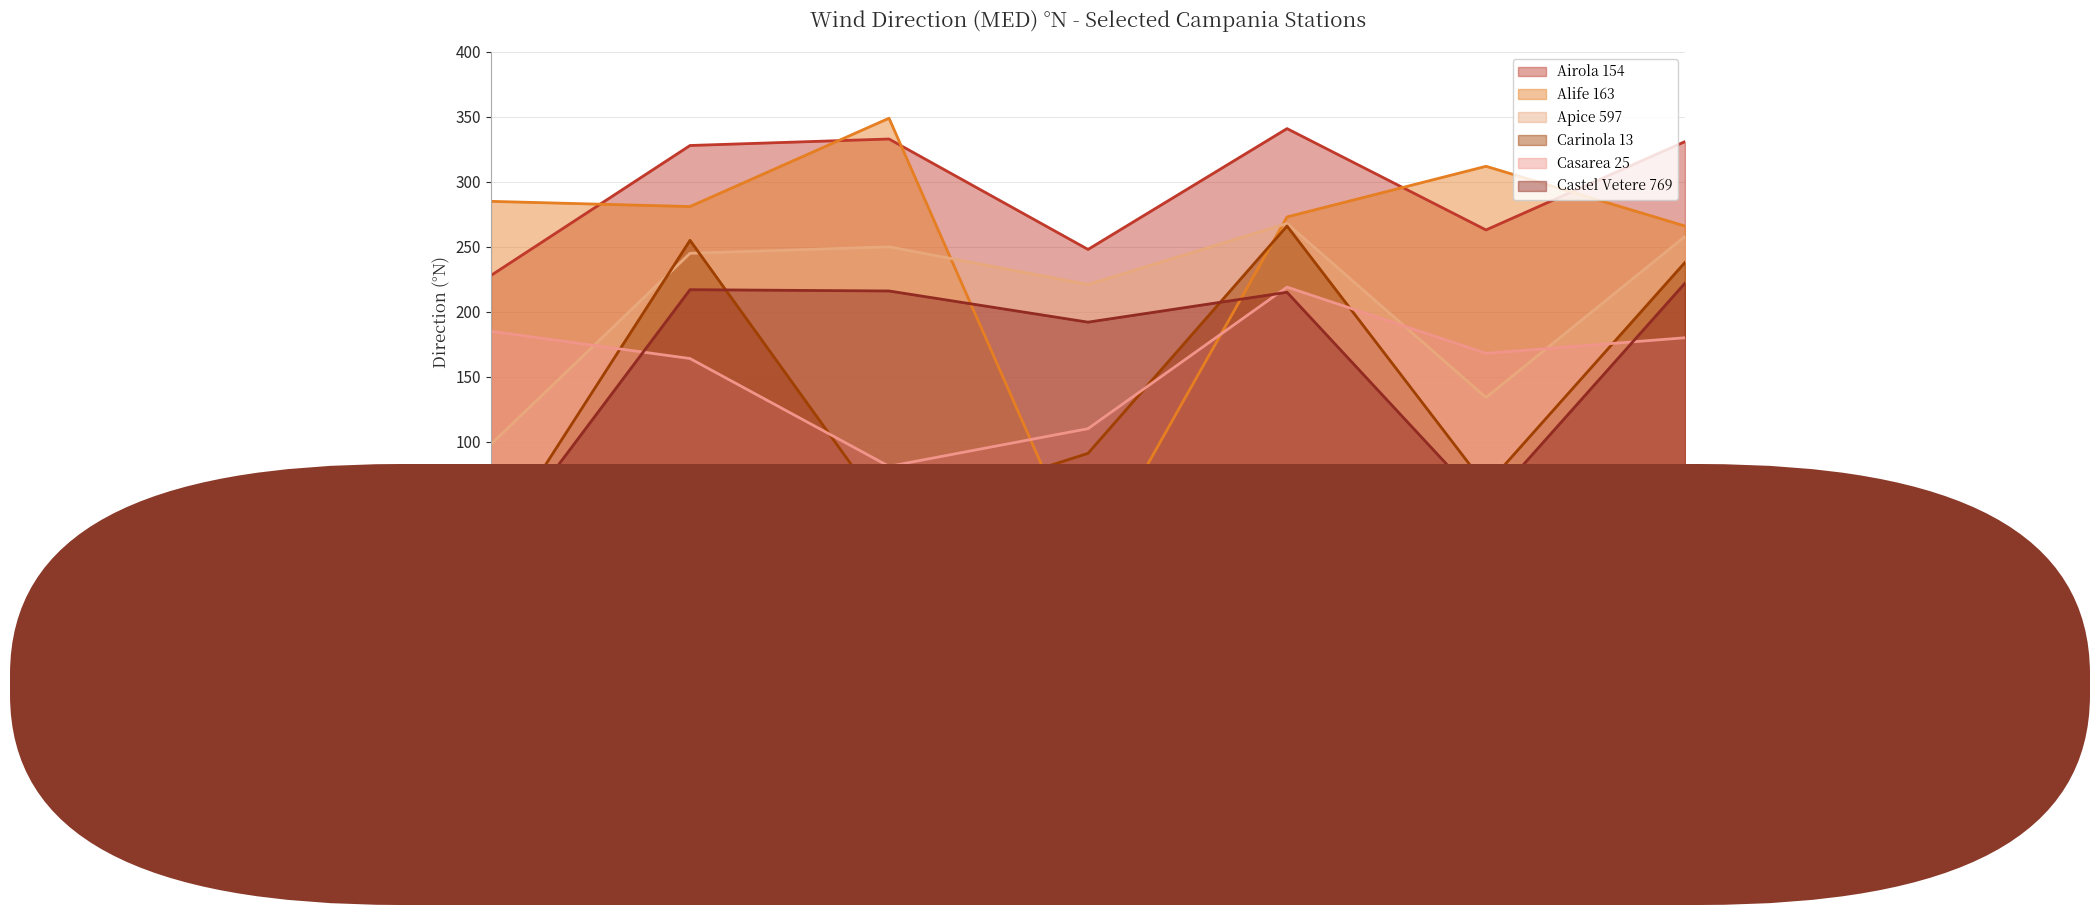

What are all the series names shown in the legend?

Airola 154, Alife 163, Apice 597, Carinola 13, Casarea 25, Castel Vetere 769